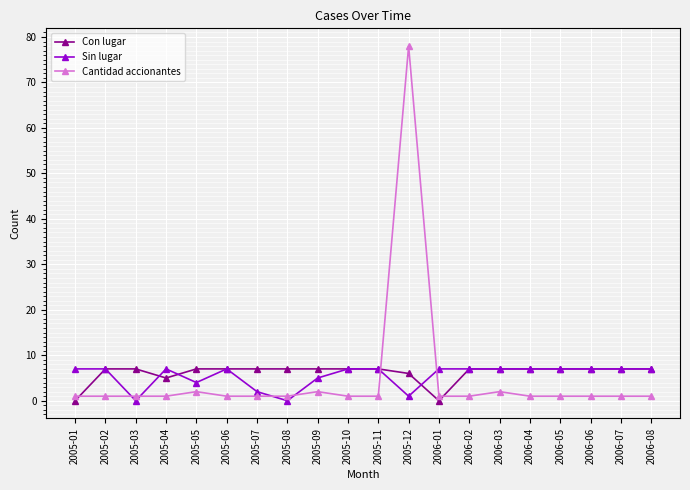

Reading left to right, list all the values displayed in this chart.

Con lugar: 2005-01=0	2005-02=7	2005-03=7	2005-04=5	2005-05=7	2005-06=7	2005-07=7	2005-08=7	2005-09=7	2005-10=7	2005-11=7	2005-12=6	2006-01=0	2006-02=7	2006-03=7	2006-04=7	2006-05=7	2006-06=7	2006-07=7	2006-08=7
Sin lugar: 2005-01=7	2005-02=7	2005-03=0	2005-04=7	2005-05=4	2005-06=7	2005-07=2	2005-08=0	2005-09=5	2005-10=7	2005-11=7	2005-12=1	2006-01=7	2006-02=7	2006-03=7	2006-04=7	2006-05=7	2006-06=7	2006-07=7	2006-08=7
Cantidad accionantes: 2005-01=1	2005-02=1	2005-03=1	2005-04=1	2005-05=2	2005-06=1	2005-07=1	2005-08=1	2005-09=2	2005-10=1	2005-11=1	2005-12=78	2006-01=1	2006-02=1	2006-03=2	2006-04=1	2006-05=1	2006-06=1	2006-07=1	2006-08=1